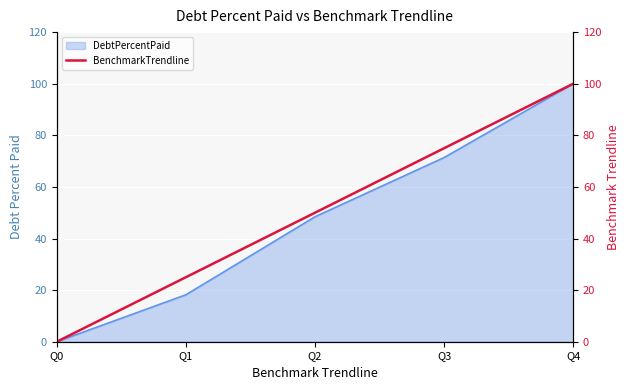

Is it true that the value at Q0 is 0?

True